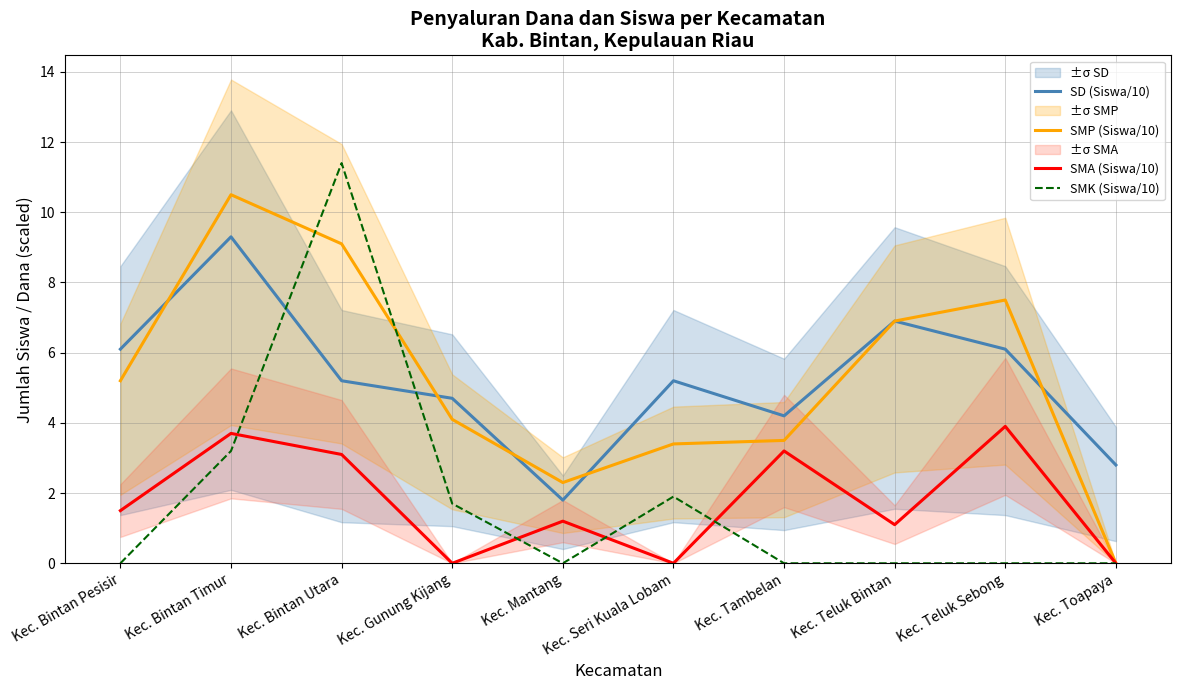

Which series has the largest range (max minus min)?

SMK (Siswa/10)